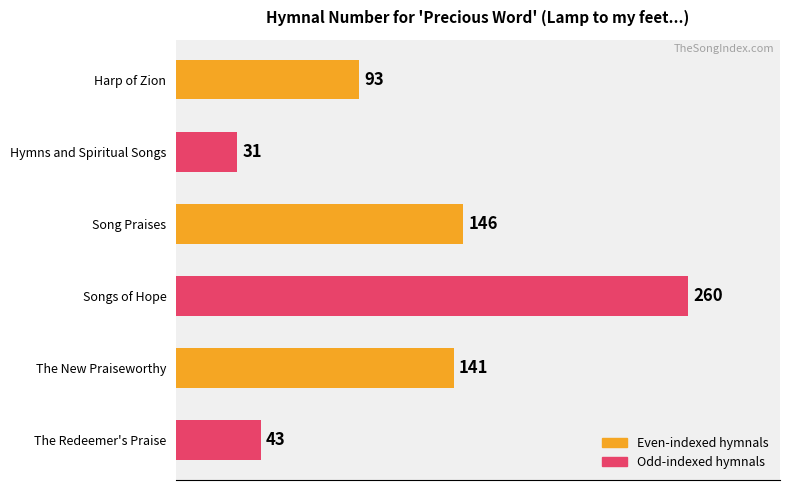

List the labels in order of value, largest first.

Songs of Hope, Song Praises, The New Praiseworthy, Harp of Zion, The Redeemer's Praise, Hymns and Spiritual Songs